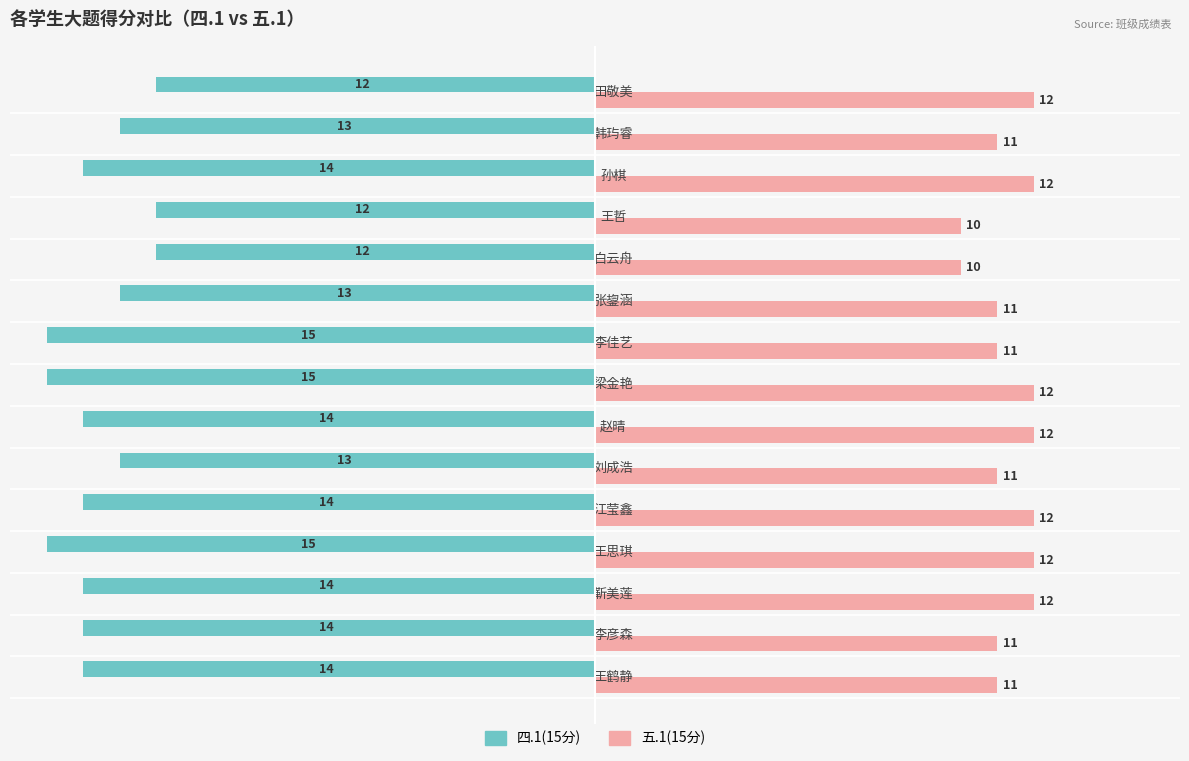

What is the total value across all series at 王思琪?

-3